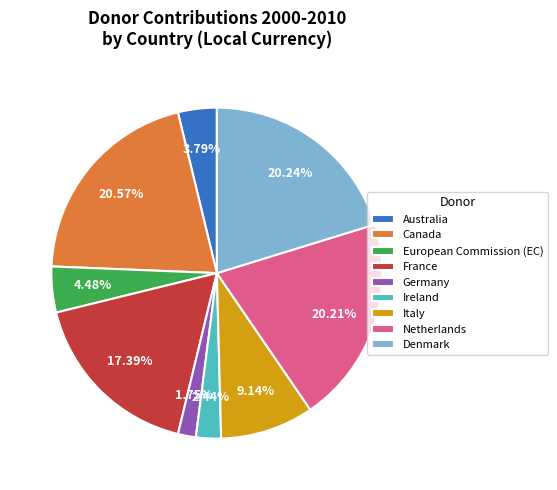

What percentage is NOT represented by European Commission (EC)?

95.5%